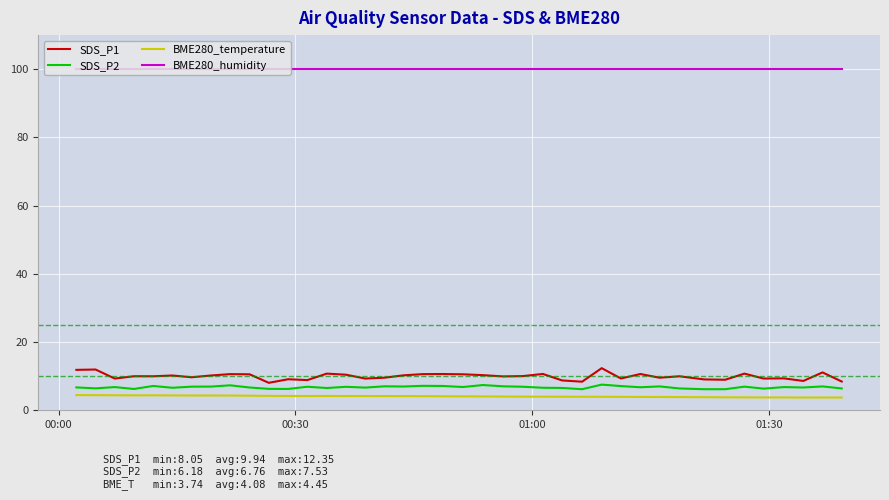

What is the smallest value displayed?

3.7